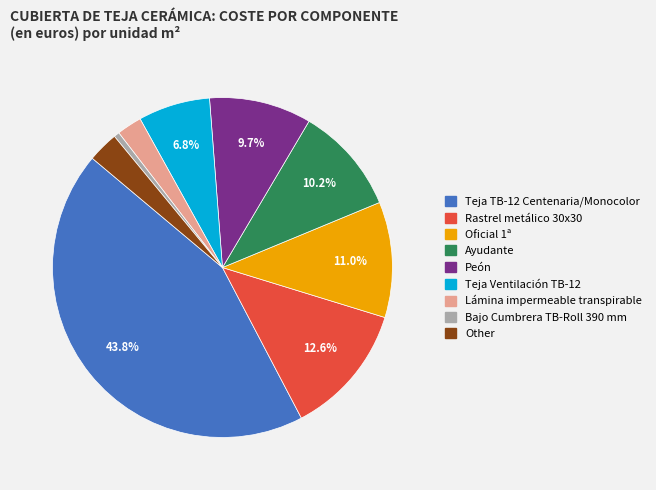

Which slice is the largest?

Teja TB-12 Centenaria/Monocolor